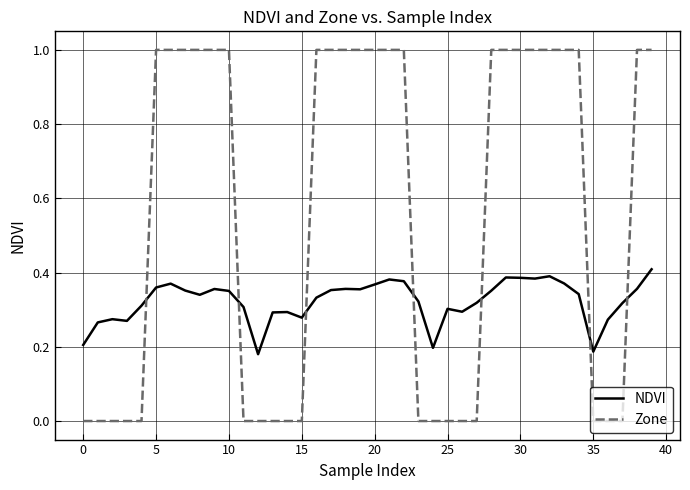

Which series has the widest spread of values?

Zone